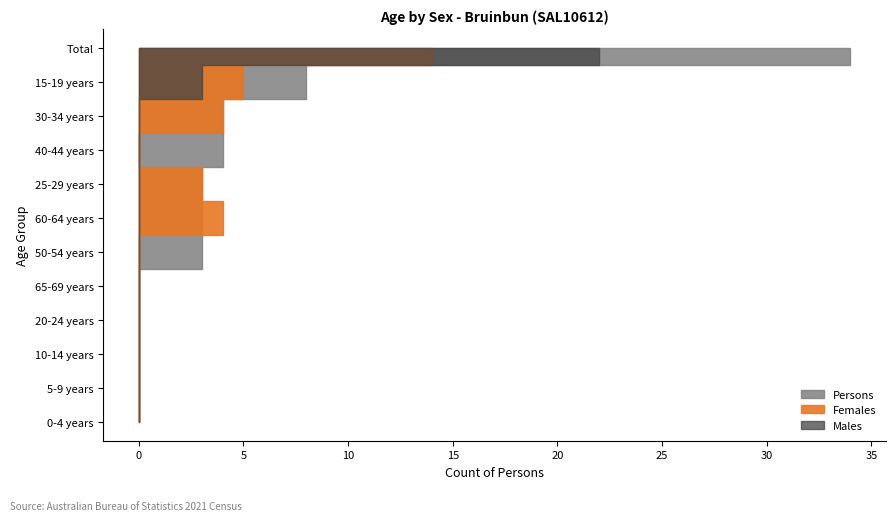

Reading right to left, transcribe all the data shown in this chart.

Males: Total=22	65-69 years=0	60-64 years=0	40-44 years=0	50-54 years=0	30-34 years=0	25-29 years=0	20-24 years=0	15-19 years=3	10-14 years=0	5-9 years=0	0-4 years=0
Females: Total=14	65-69 years=0	60-64 years=4	40-44 years=0	50-54 years=0	30-34 years=4	25-29 years=3	20-24 years=0	15-19 years=5	10-14 years=0	5-9 years=0	0-4 years=0
Persons: Total=34	65-69 years=0	60-64 years=3	40-44 years=4	50-54 years=3	30-34 years=4	25-29 years=3	20-24 years=0	15-19 years=8	10-14 years=0	5-9 years=0	0-4 years=0